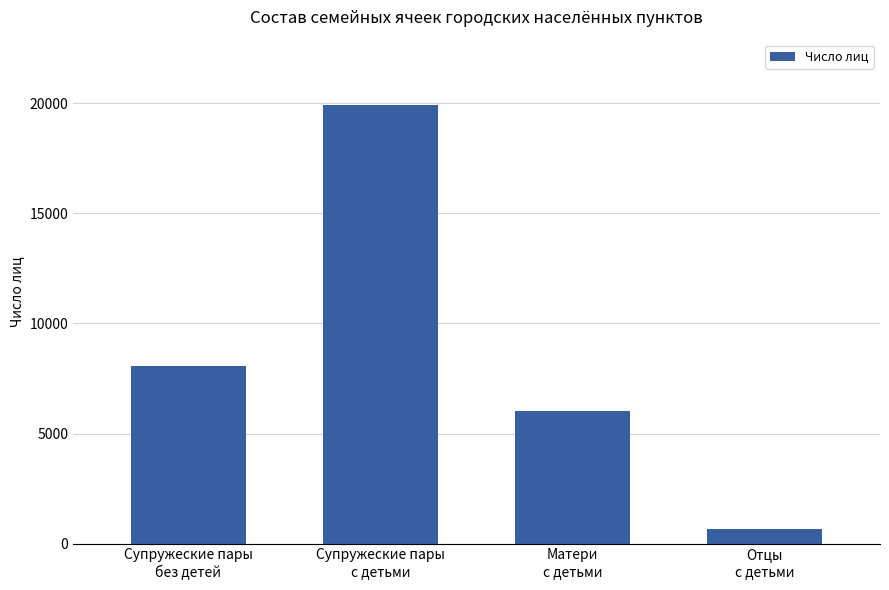

What is the difference between the maximum and minimum values?

19222